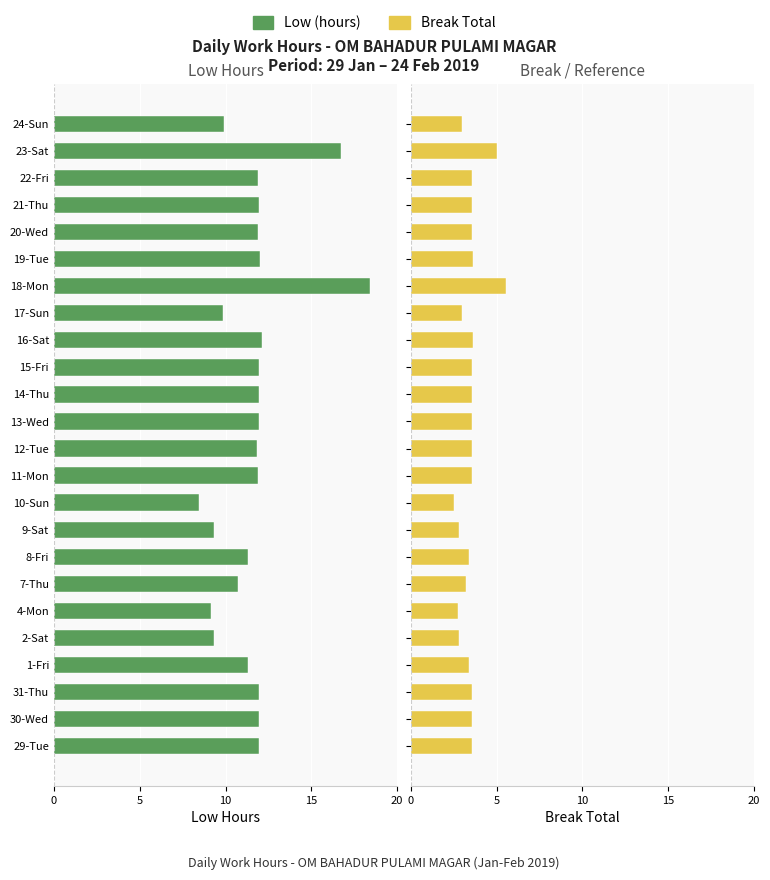

Rank the series at 1-Fri from lowest to highest value.

Low (hours), Break Total